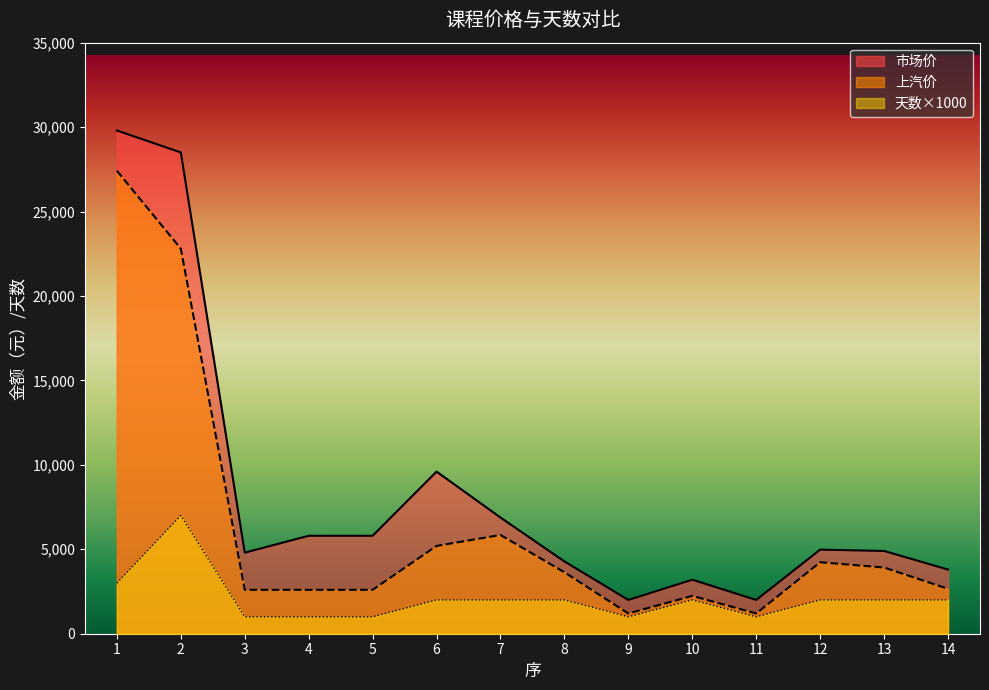

What are all the series names shown in the legend?

市场价, 上汽价, 天数×1000